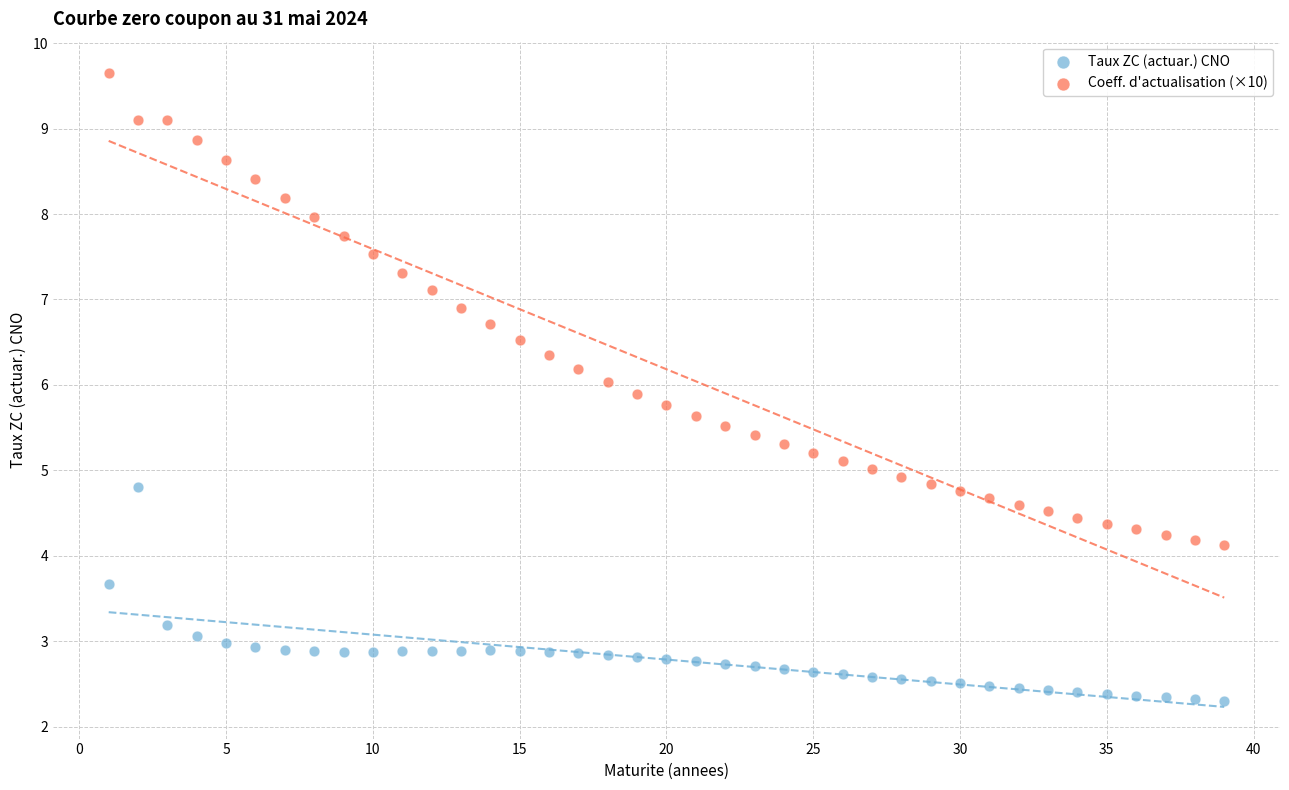

Across all data points, what is the range of Y values (max minus min)?

7.3